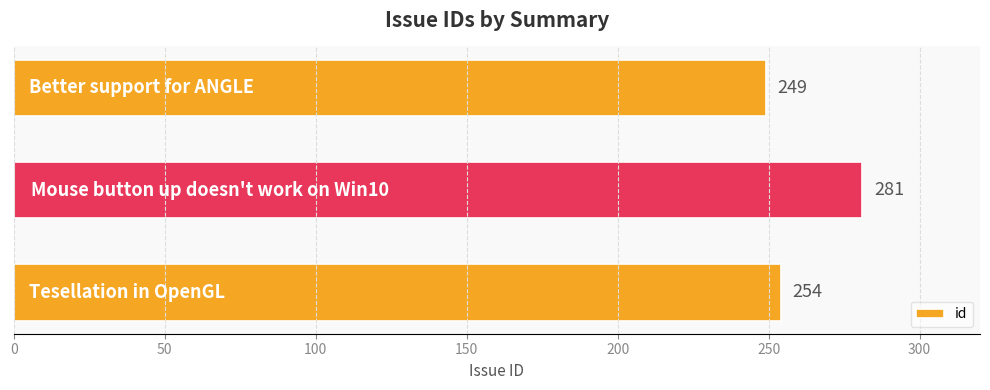

How many distinct data groups are displayed?

1